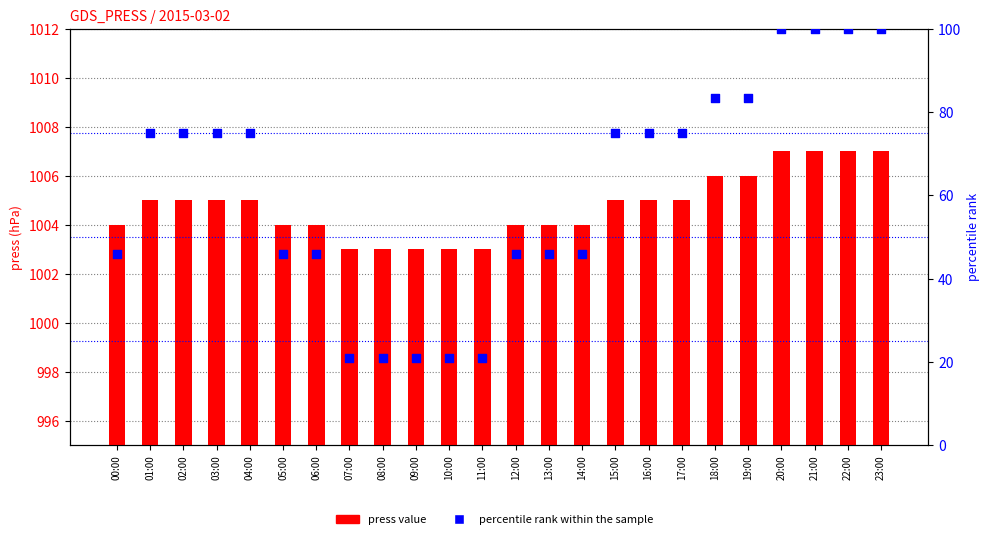

What are all the series names shown in the legend?

press value, percentile rank within the sample